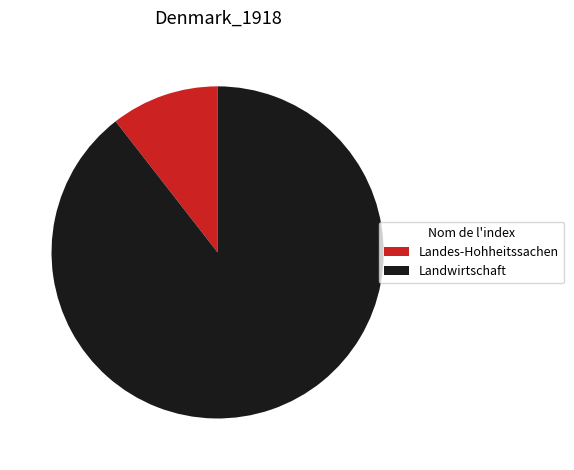

Is there any slice that represents more than half of the pie?

Yes